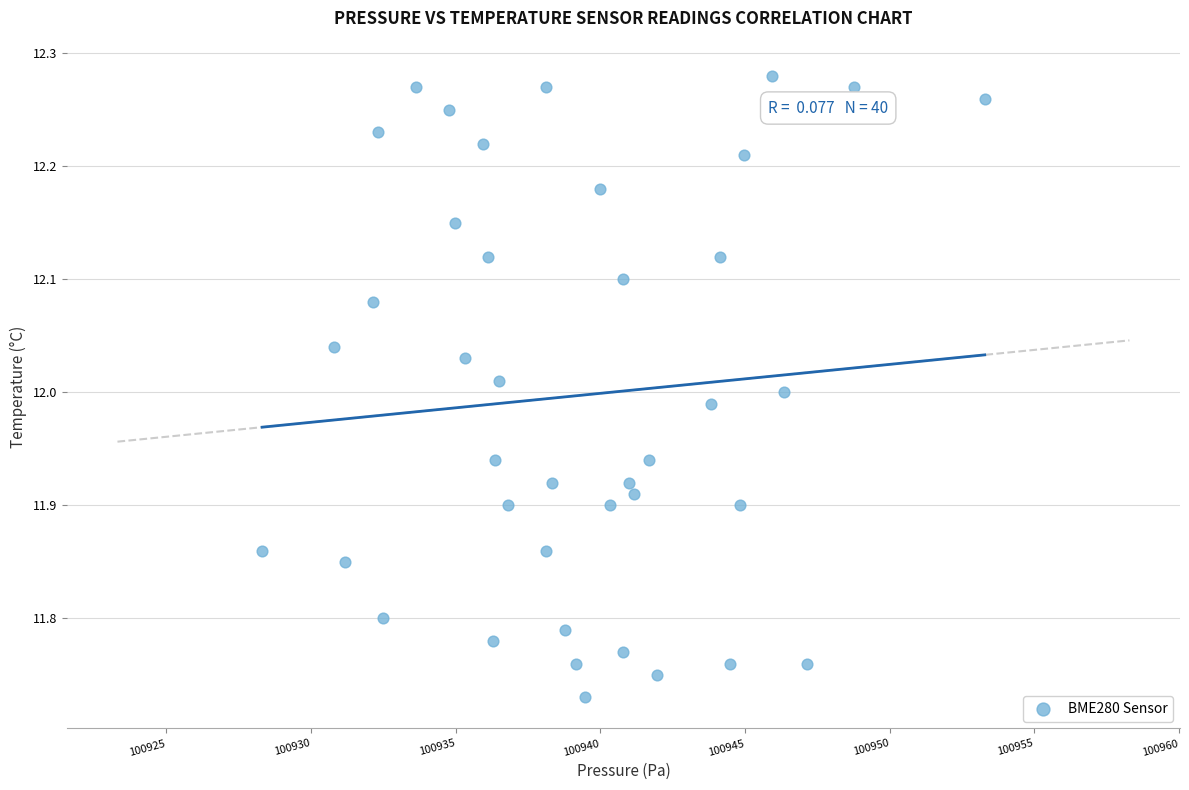

What is the range of X values (max minus min)?

25.0